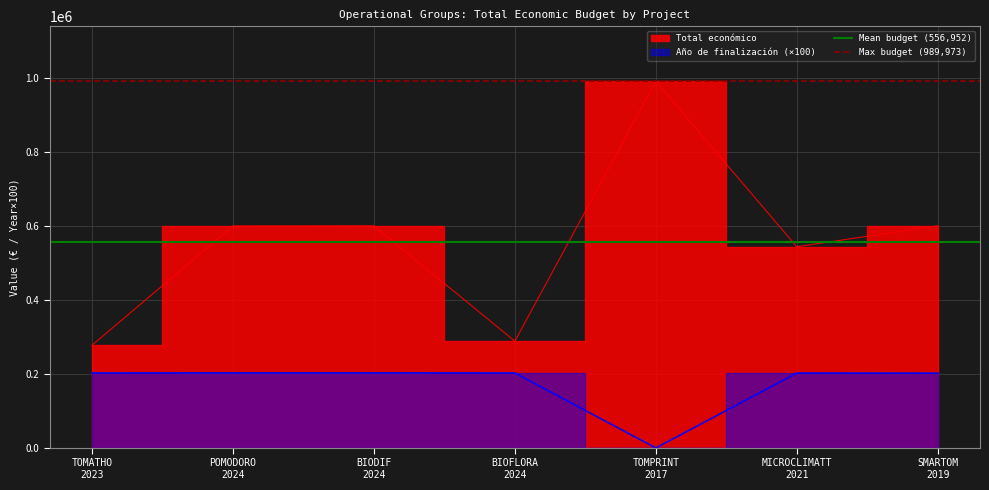

Does the chart display data point markers on the line(s)?

No